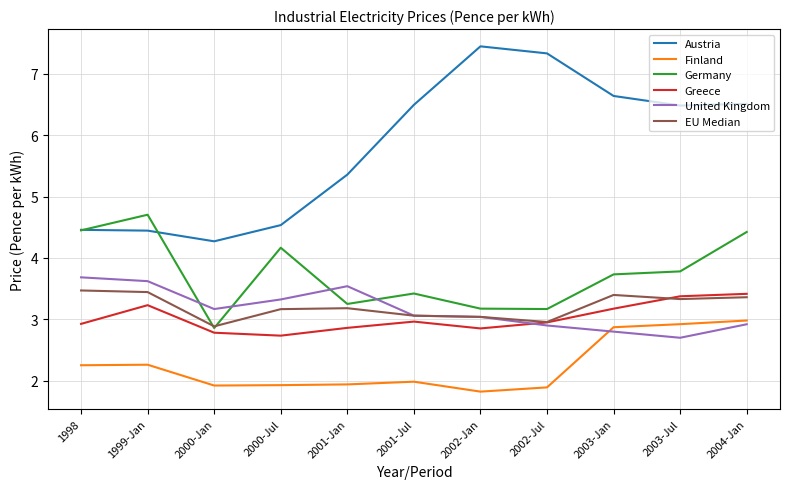

True or false: EU Median and Finland cross at least once.

False